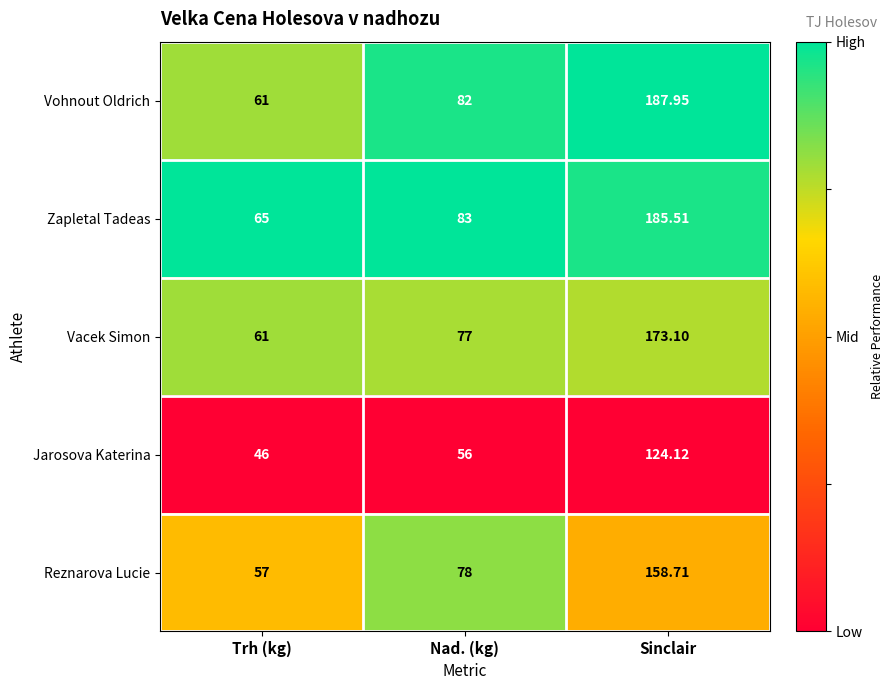

What is the total value across all series at Sinclair?

829.4